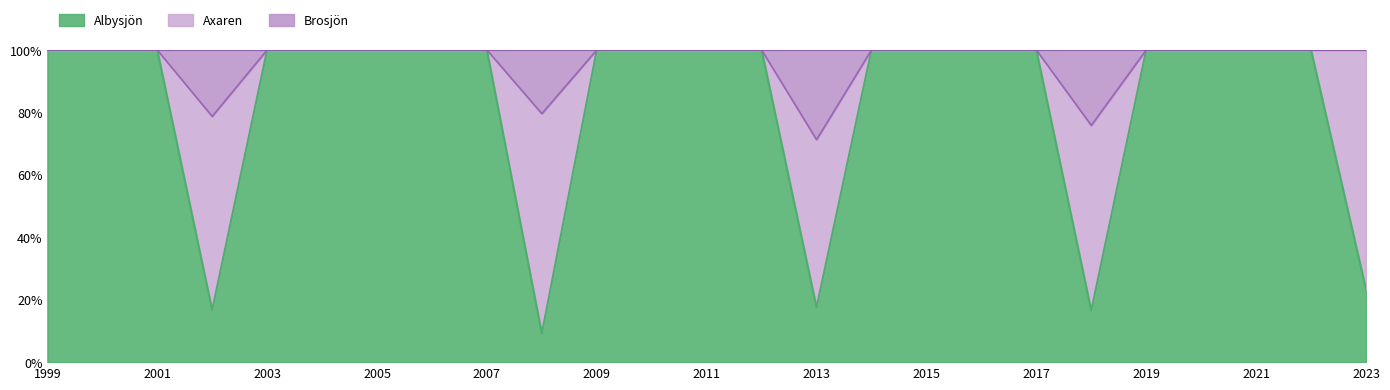

How many interior local peaks does the Axaren series have?

4